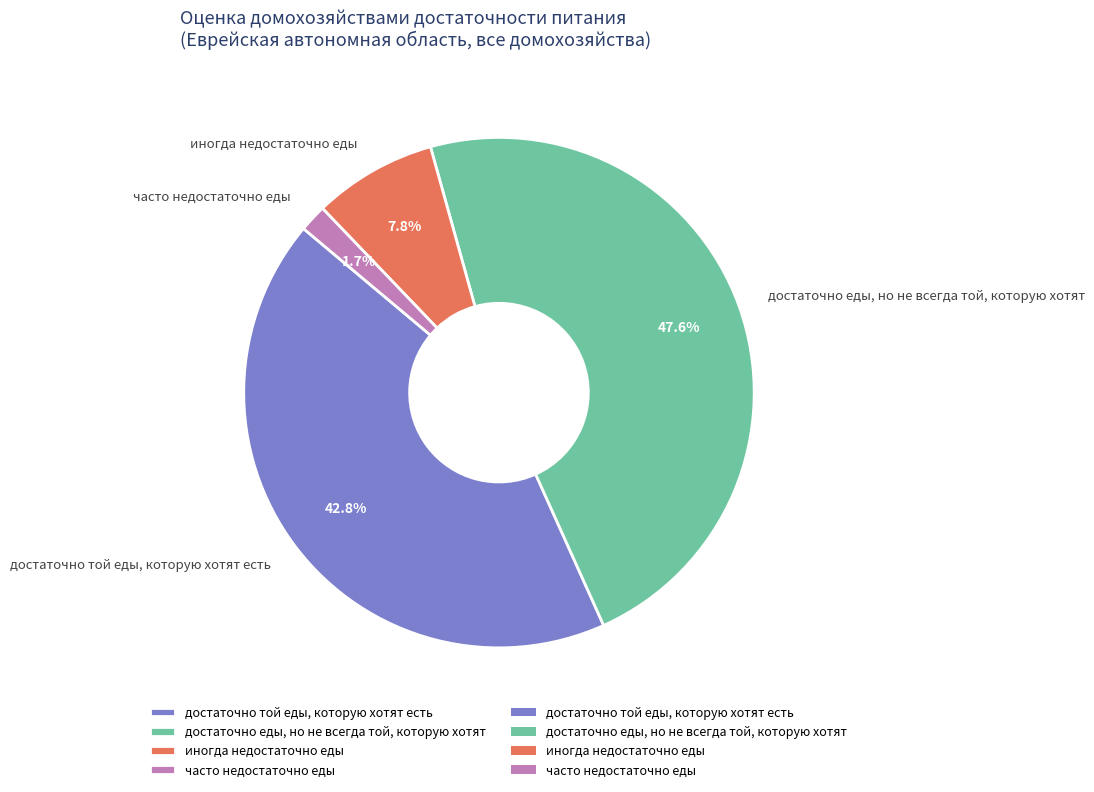

To the nearest percent, what portion does часто недостаточно еды represent?

2%